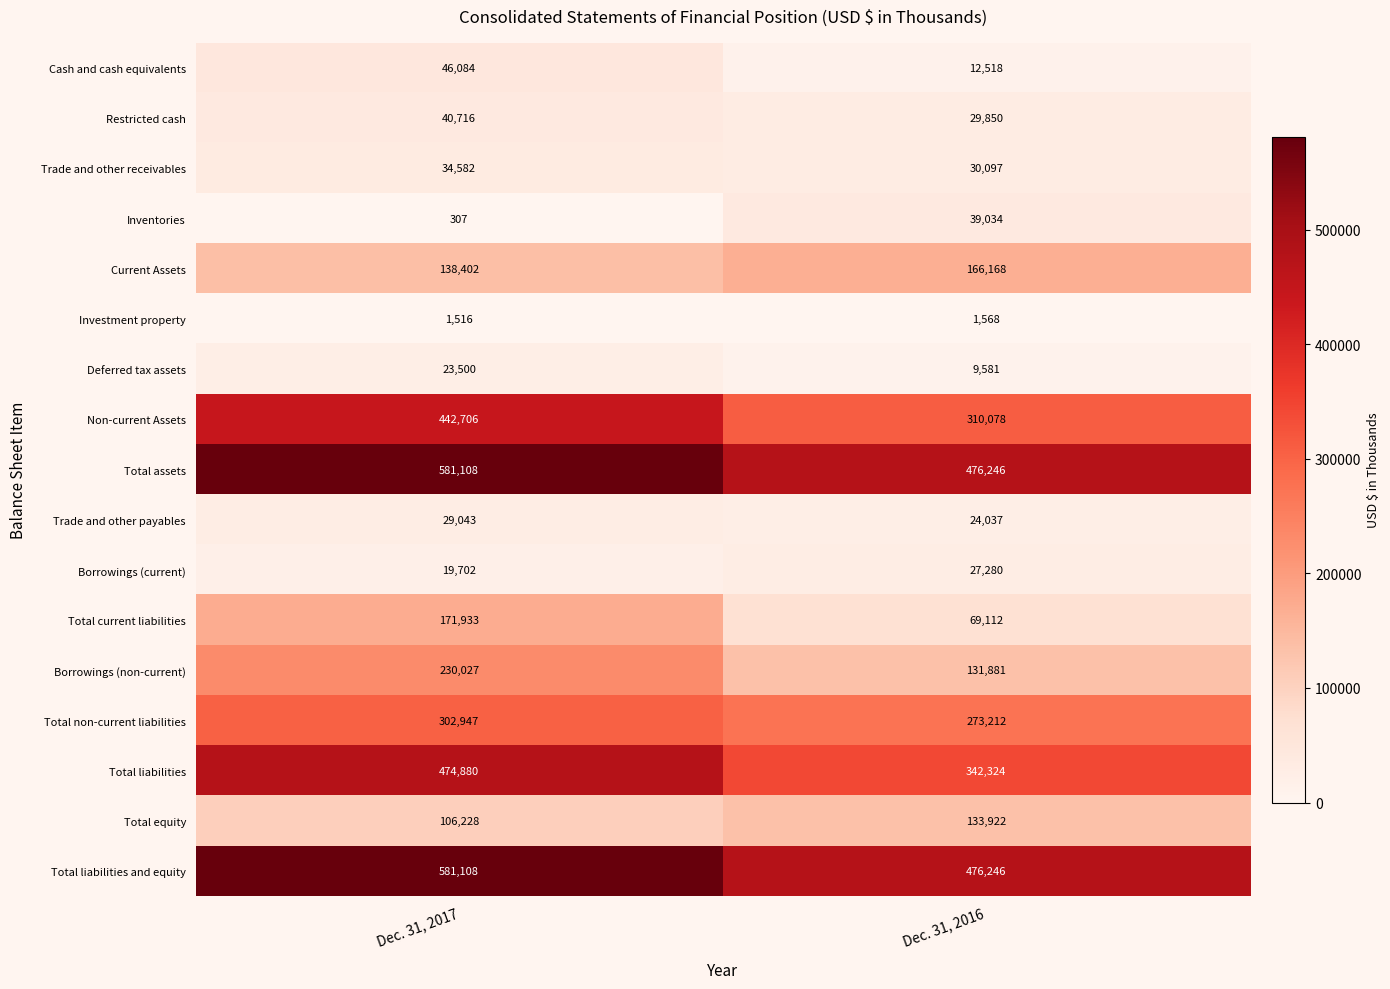

Which series has the largest range (max minus min)?

Non-current Assets